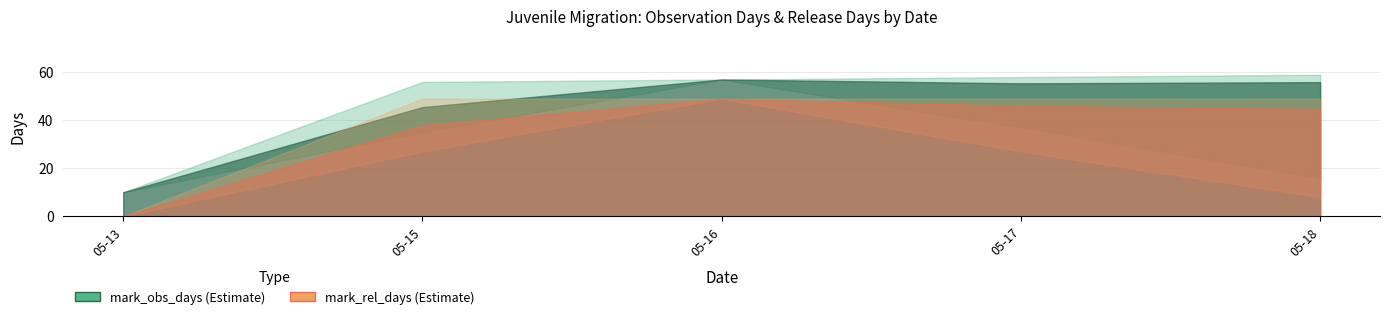

What is the minimum value for mark_obs_days?

10